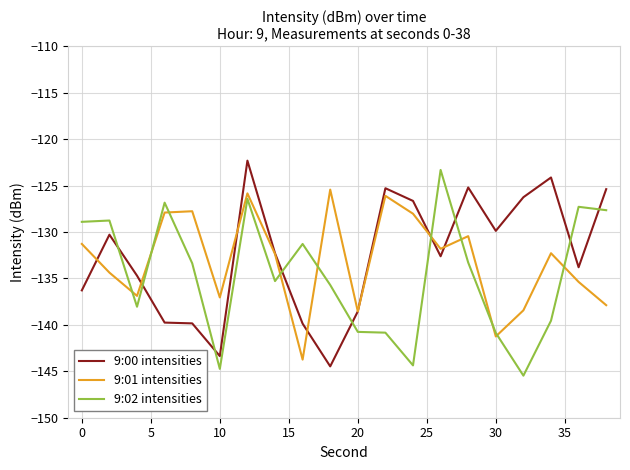

What is the minimum value shown in the chart?

-145.5